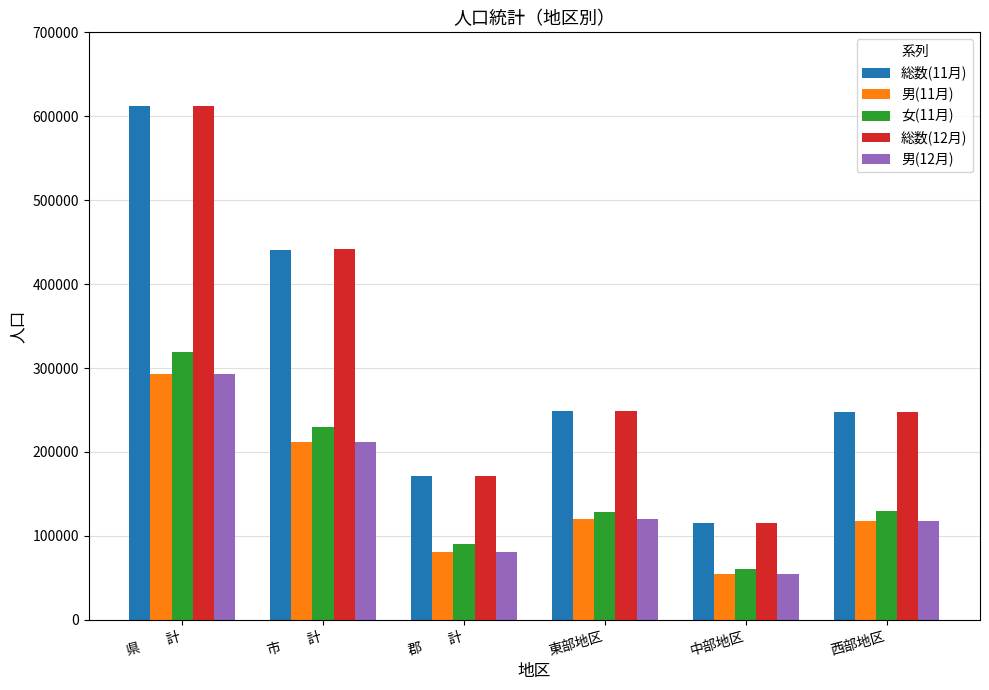

What is the difference between the highest and lowest values at 西部地区?

129999